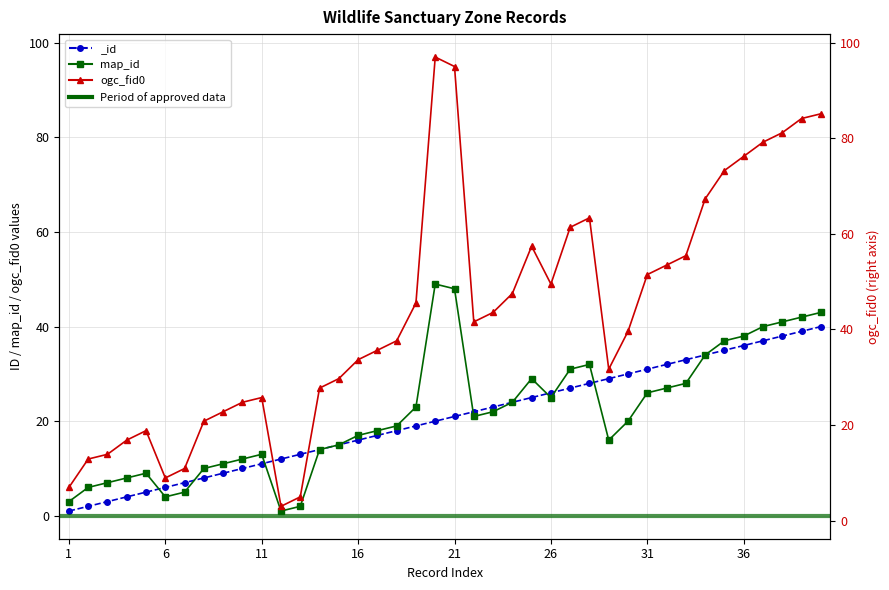

Does the chart display data point markers on the line(s)?

Yes